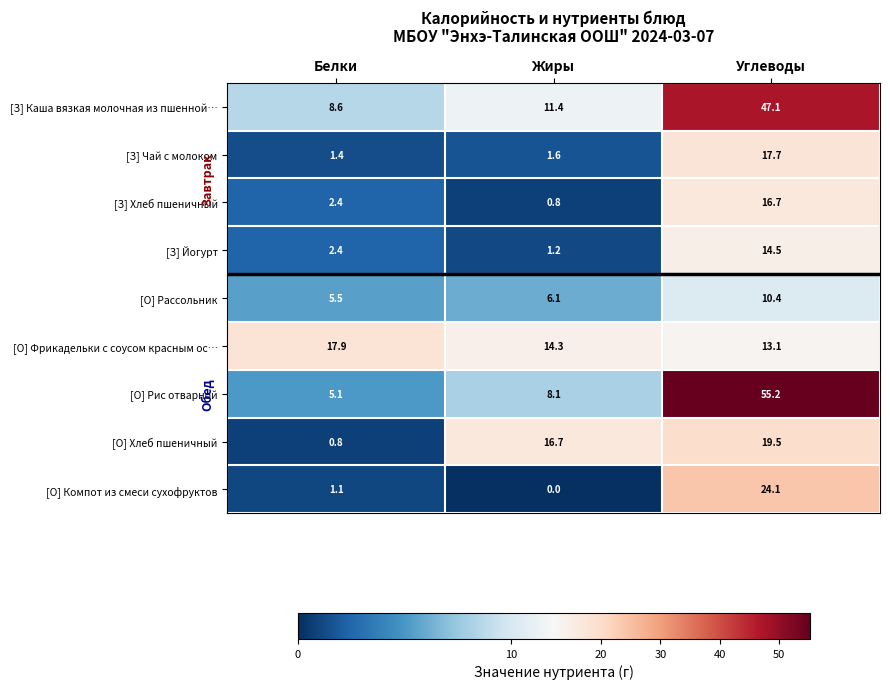

At how many categories does at least one series exceed 6?

3